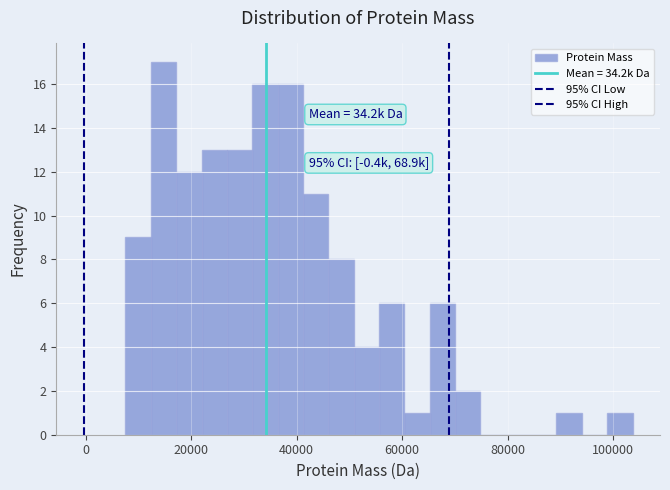

Around what value on the x-axis is the tallest bar? Give the approximate position of its centre, as read against the axis.

14000